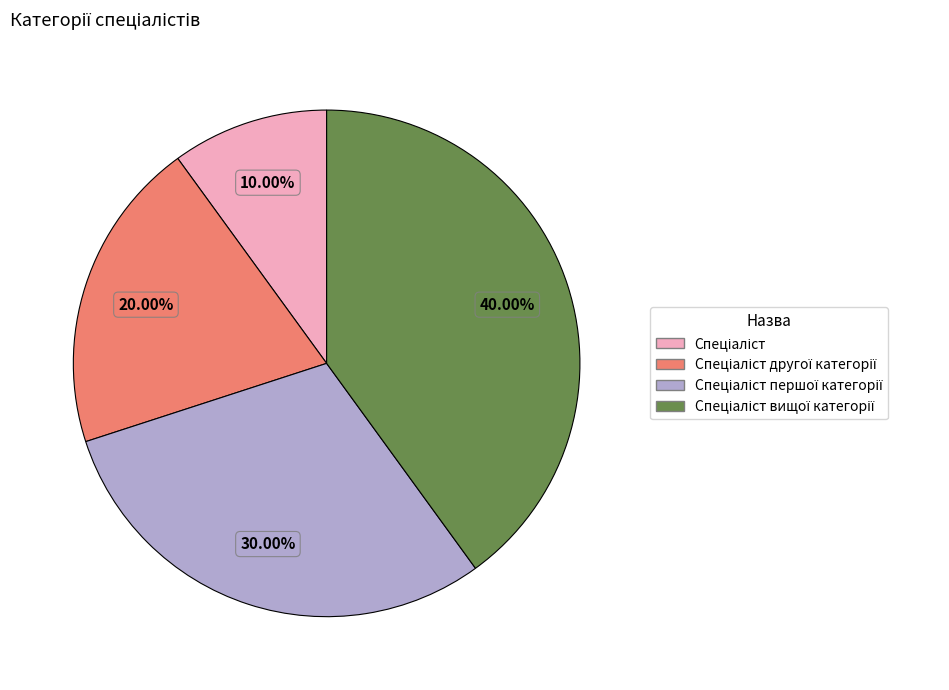

Is there a majority slice in this chart?

No